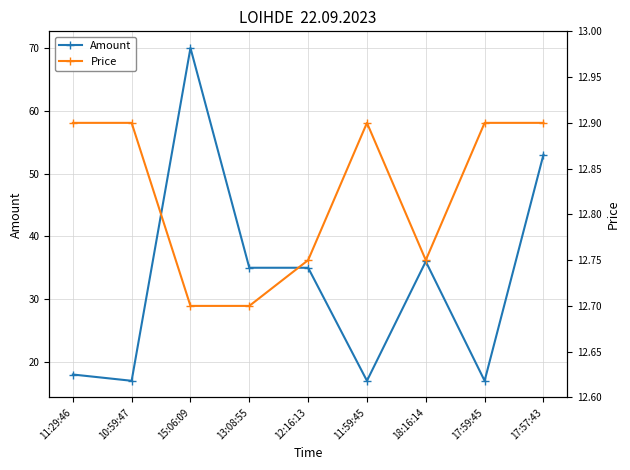

Between 13:08:55 and 18:16:14, which series saw the biggest shift?

Amount